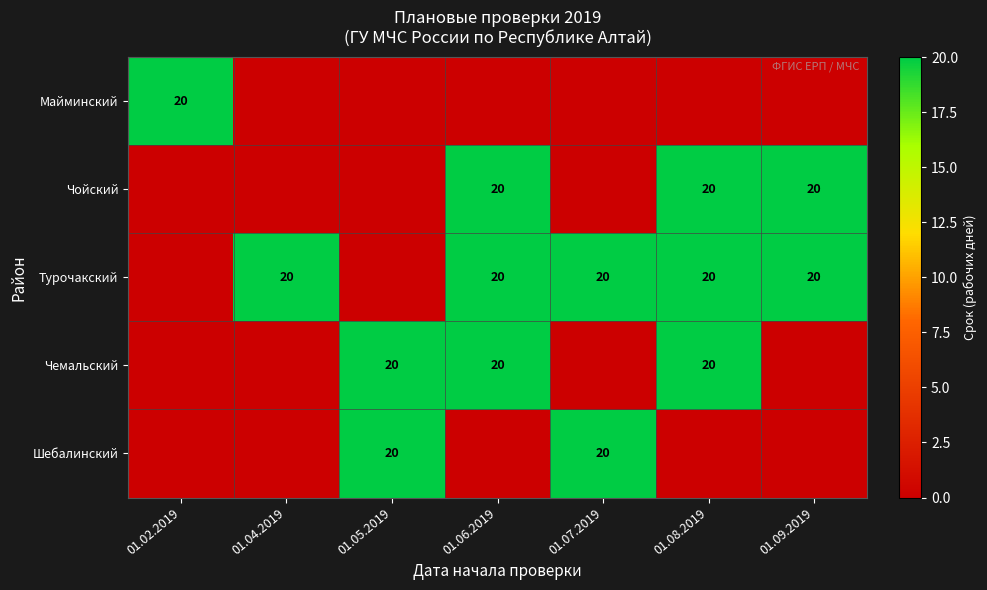

The Чемальский series shows 13 at 01.05.2019. True or false?

False